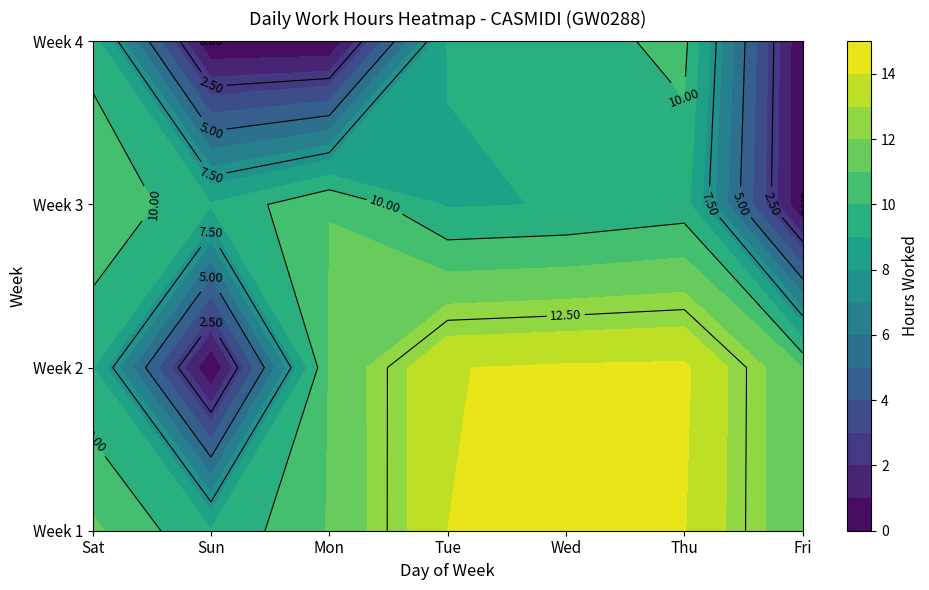

Which has a higher value, Mon or Thu?

Thu